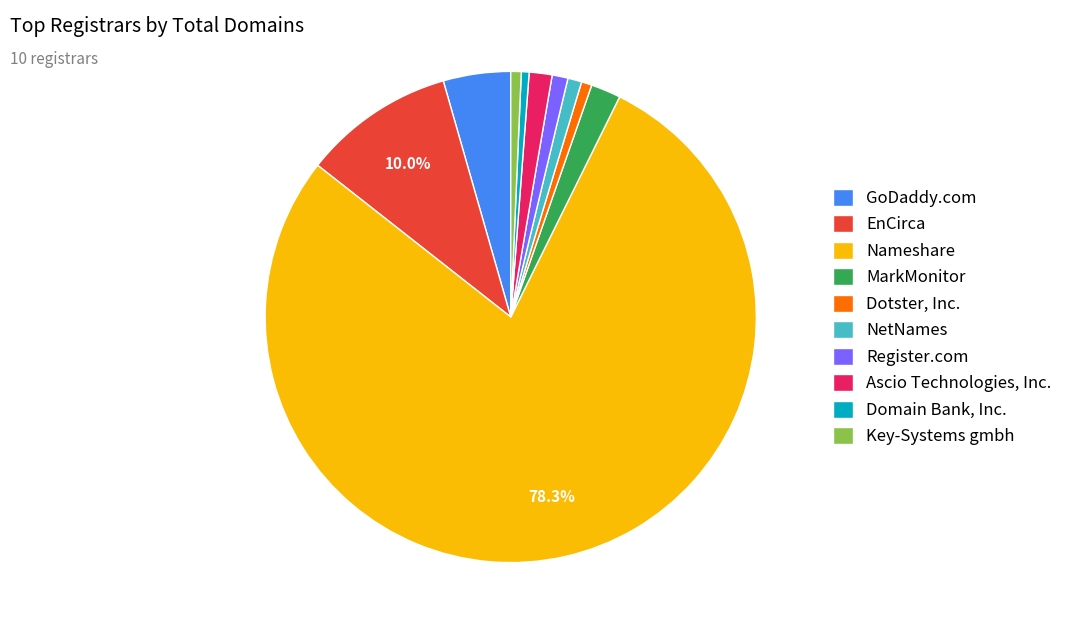

To the nearest percent, what portion does Dotster, Inc. represent?

1%